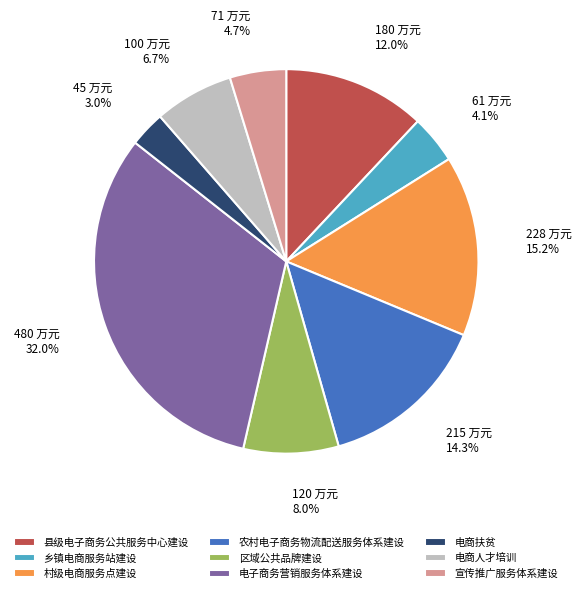

Is there a majority slice in this chart?

No